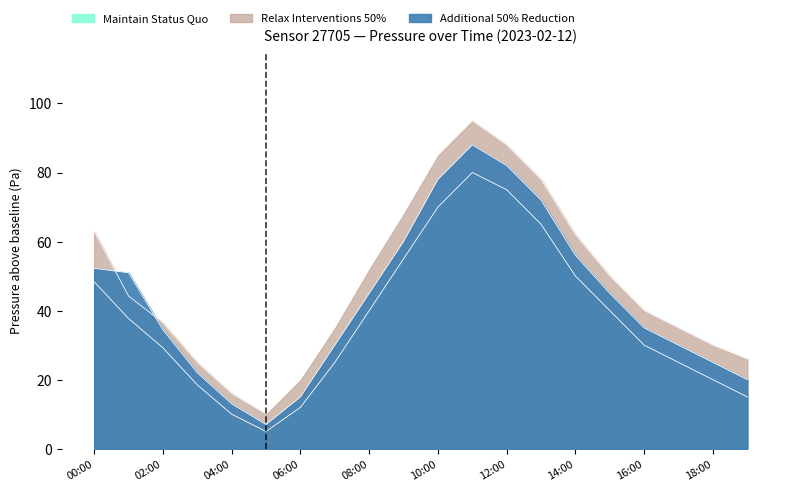

True or false: Relax Interventions 50% and Maintain Status Quo intersect in this chart.

False